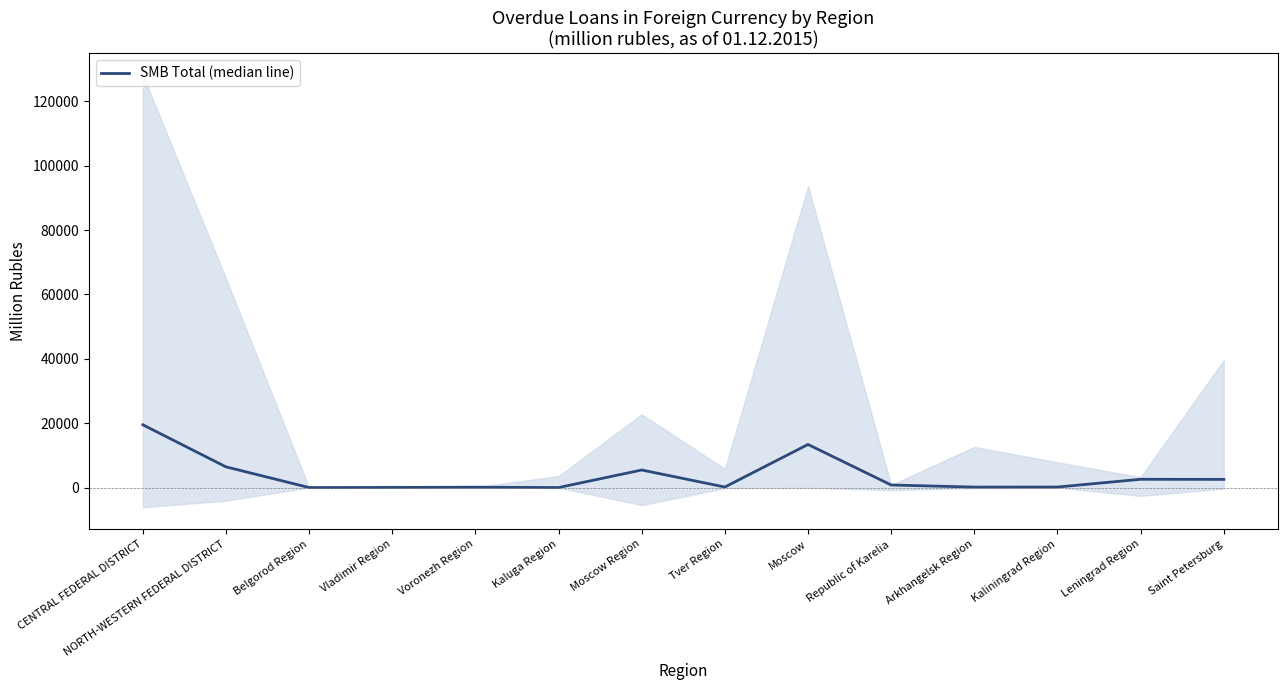

Between Arkhangelsk Region and NORTH-WESTERN FEDERAL DISTRICT, which is larger?

NORTH-WESTERN FEDERAL DISTRICT